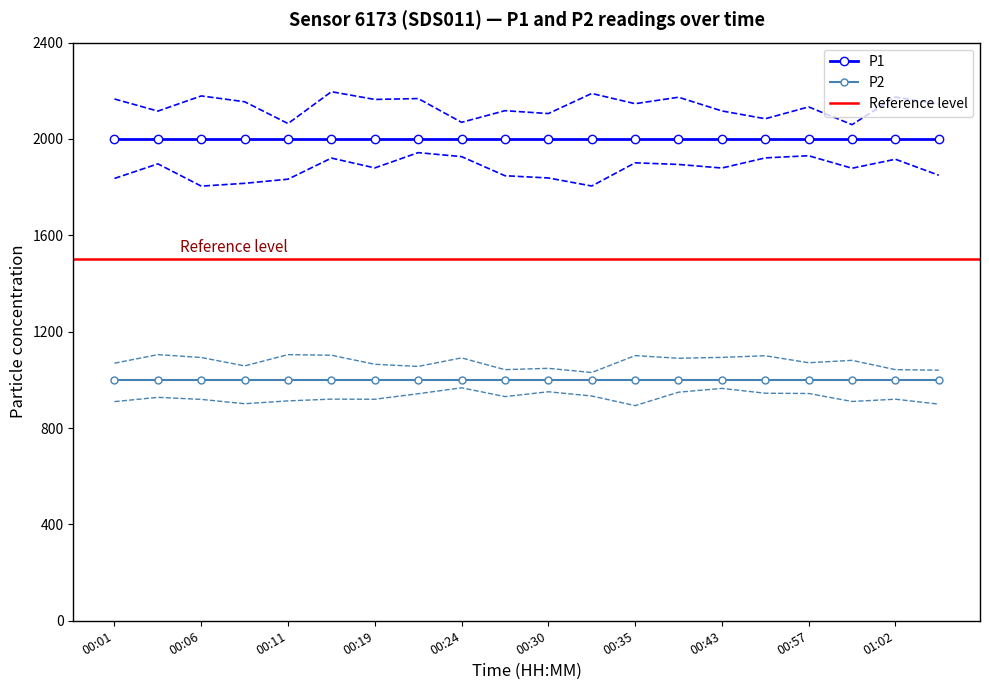

Which series has the largest total across all categories?

P1